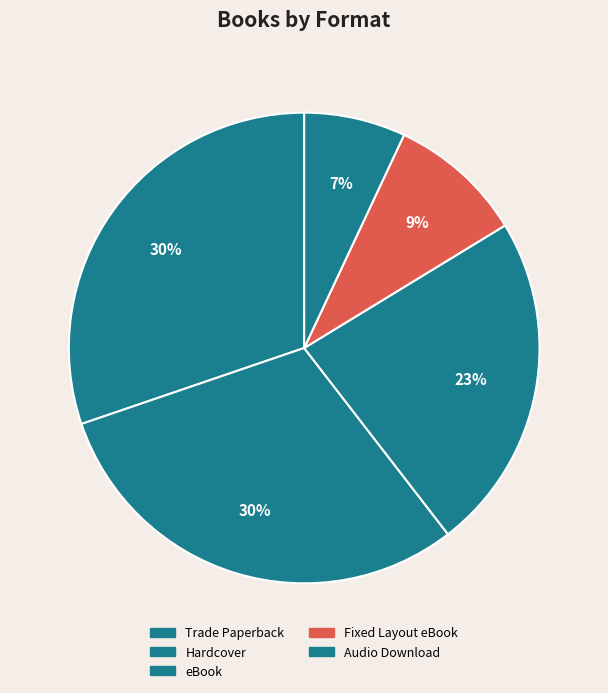

To the nearest percent, what portion does Hardcover represent?

30%